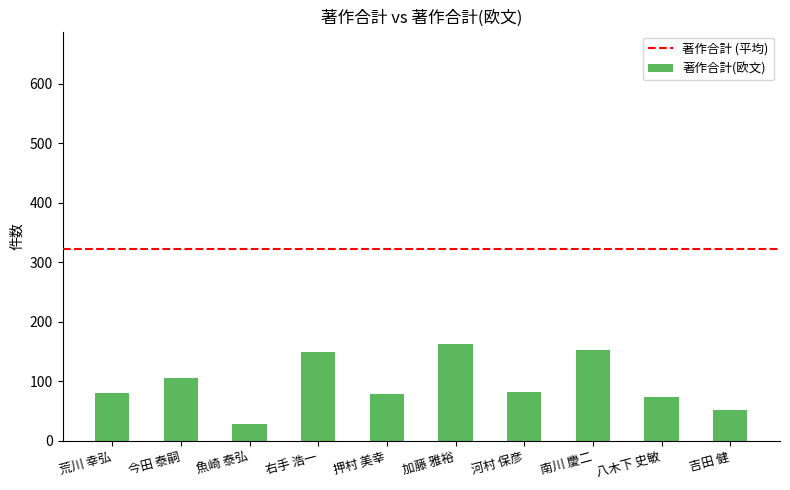

Is it true that the value at 南川 慶二 is 153?

True